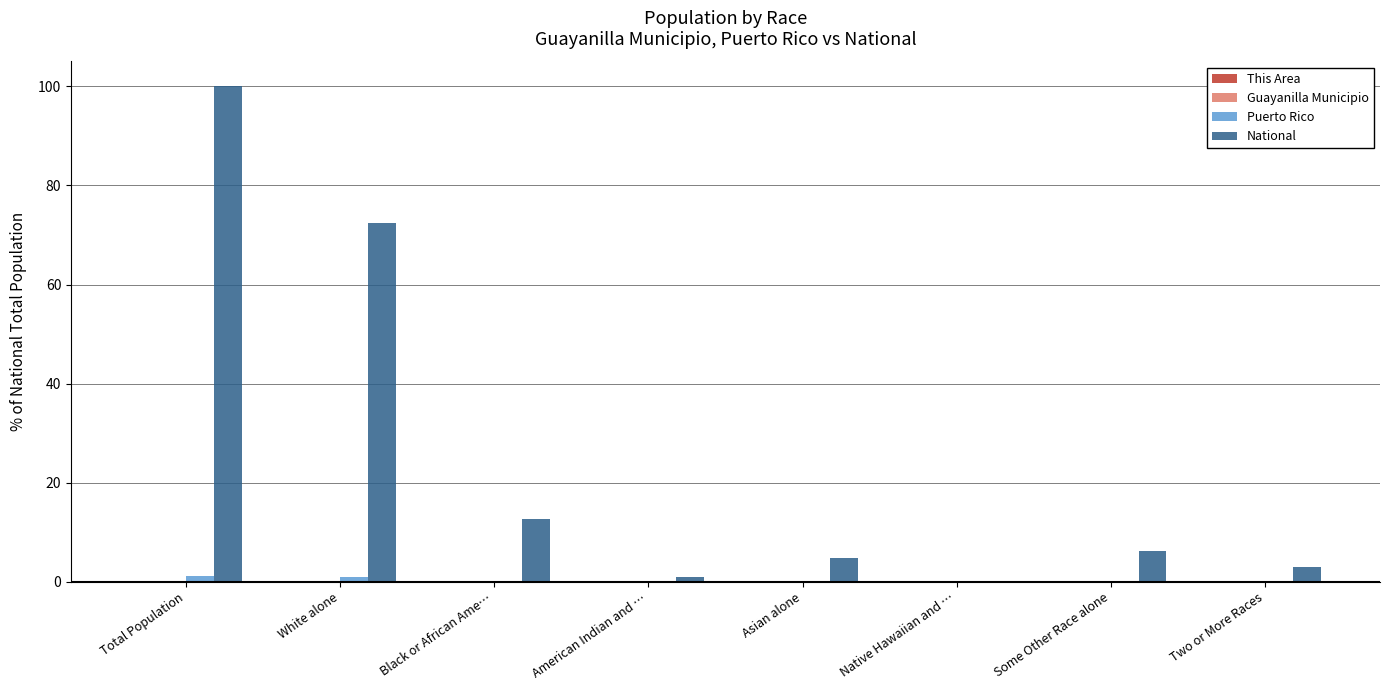

What is the difference between the Puerto Rico values at American Indian and … and Some Other Race alone?

0.1